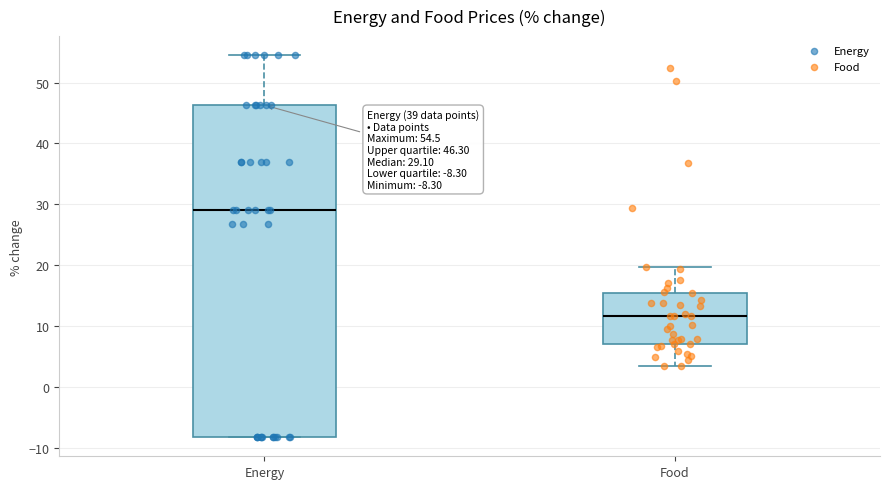

Which box has the lowest median line?

Food